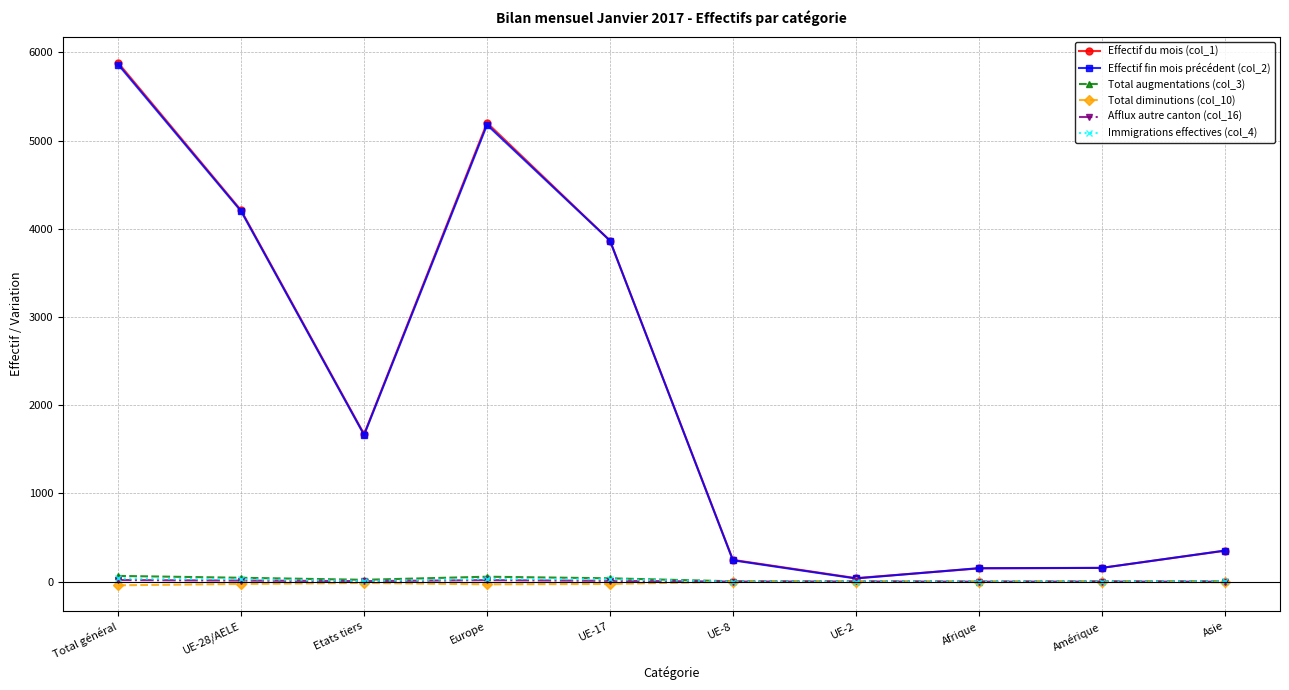

In Afflux autre canton (col_16), how many points are higher than both neighbors (excluding endpoints)?

3